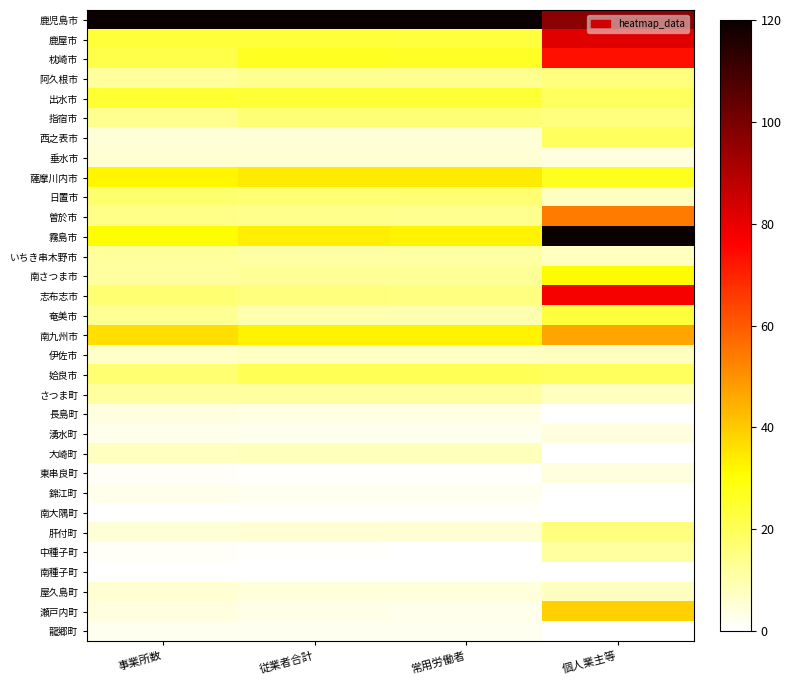

What is the greatest value displayed?

120.0